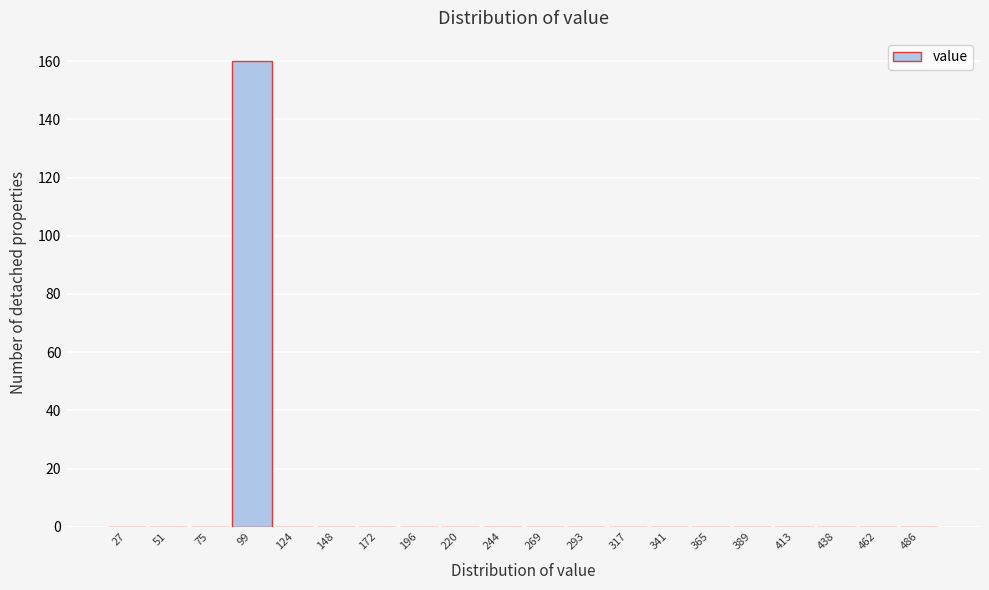

Reading right to left, list all the values displayed in this chart.

486=0	462=0	438=0	413=0	389=0	365=0	341=0	317=0	293=0	269=0	244=0	220=0	196=0	172=0	148=0	124=0	99=160	75=0	51=0	27=0